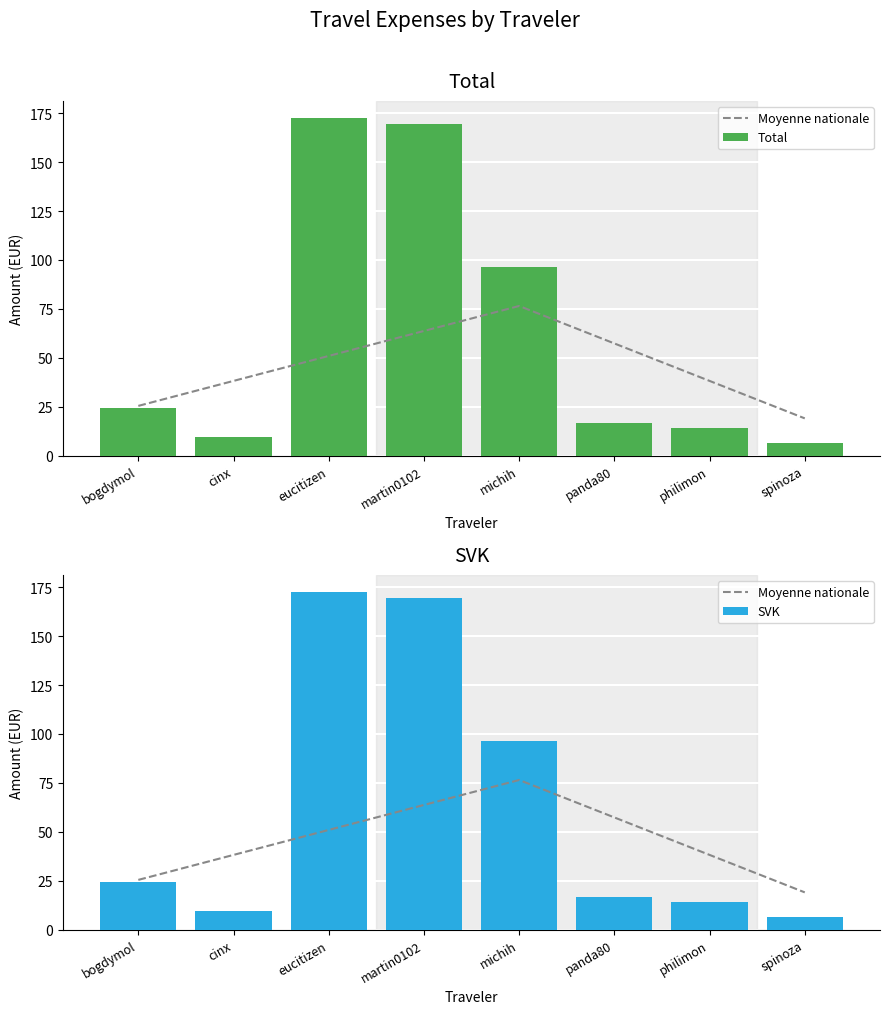

Does the chart contain stacked bars?

No